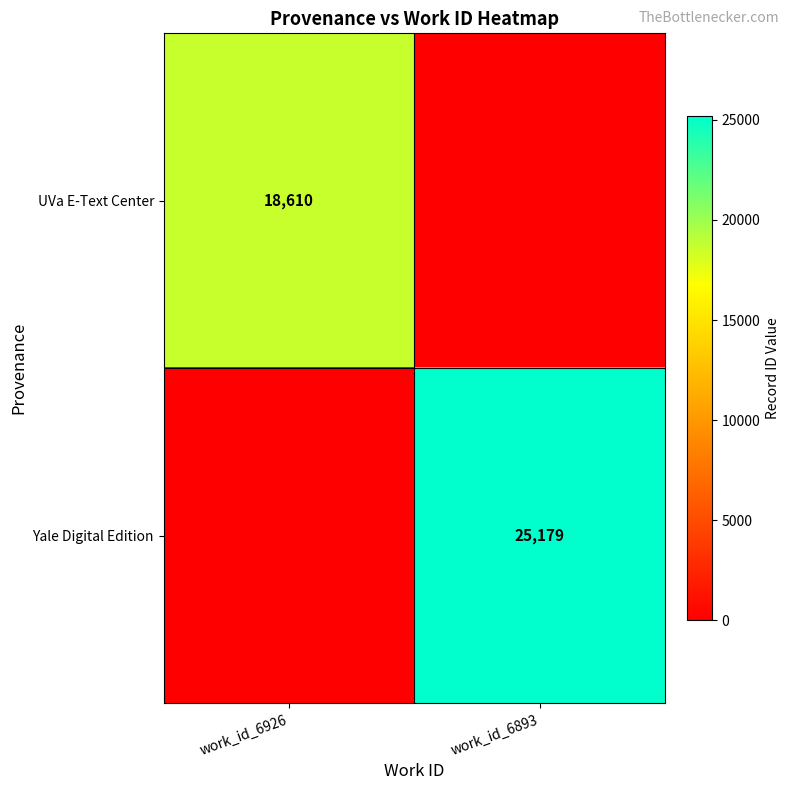

Is the value of UVa E-Text Center at work_id_6926 greater than the value of Yale Digital Edition at work_id_6893?

No